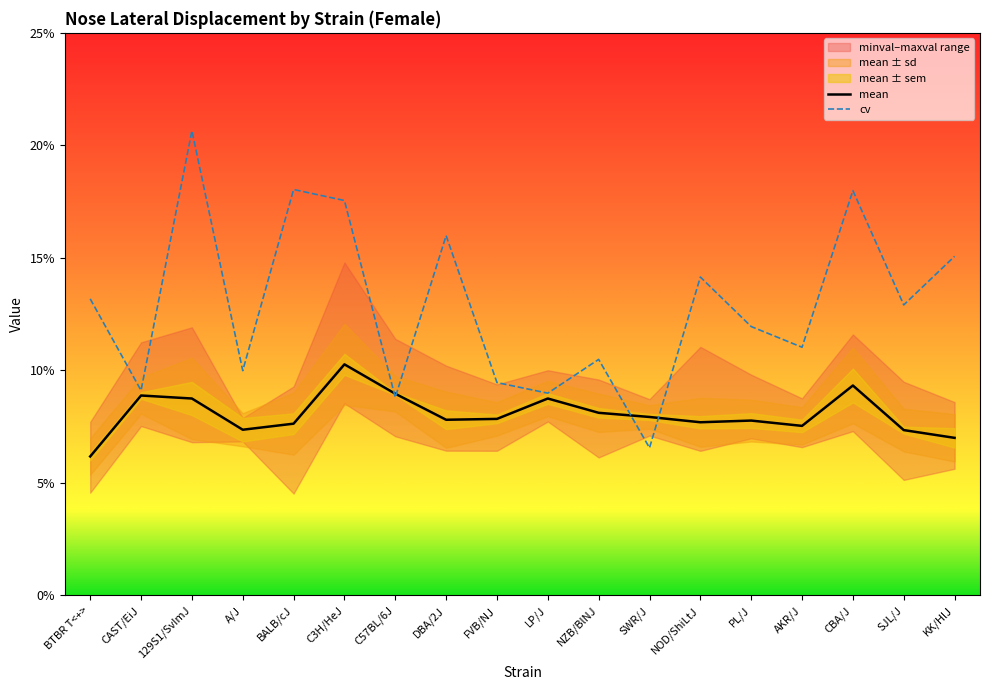

Where is the first local minimum for mean?

A/J